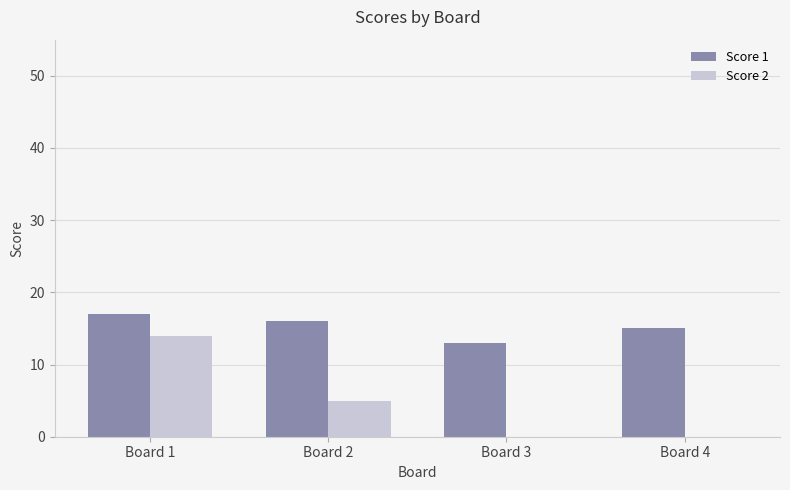

What is the sum of the Score 2 values at Board 1 and Board 4?

14